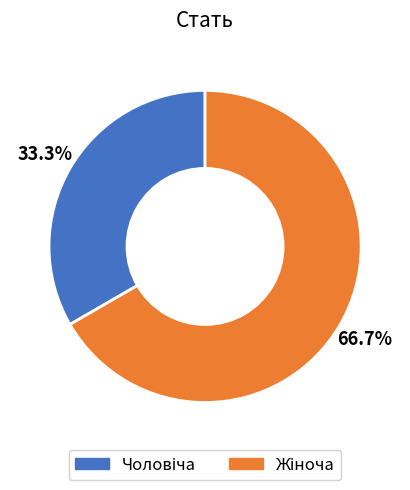

Is there any slice that represents more than half of the pie?

Yes